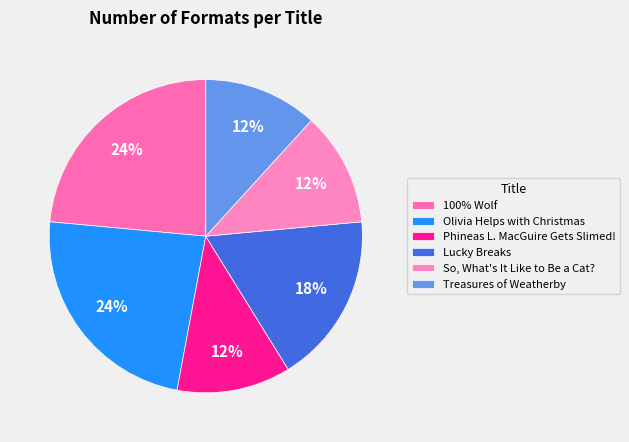

Rank the categories by value from highest to lowest.

100% Wolf, Olivia Helps with Christmas, Lucky Breaks, Phineas L. MacGuire Gets Slimed!, So, What's It Like to Be a Cat?, Treasures of Weatherby